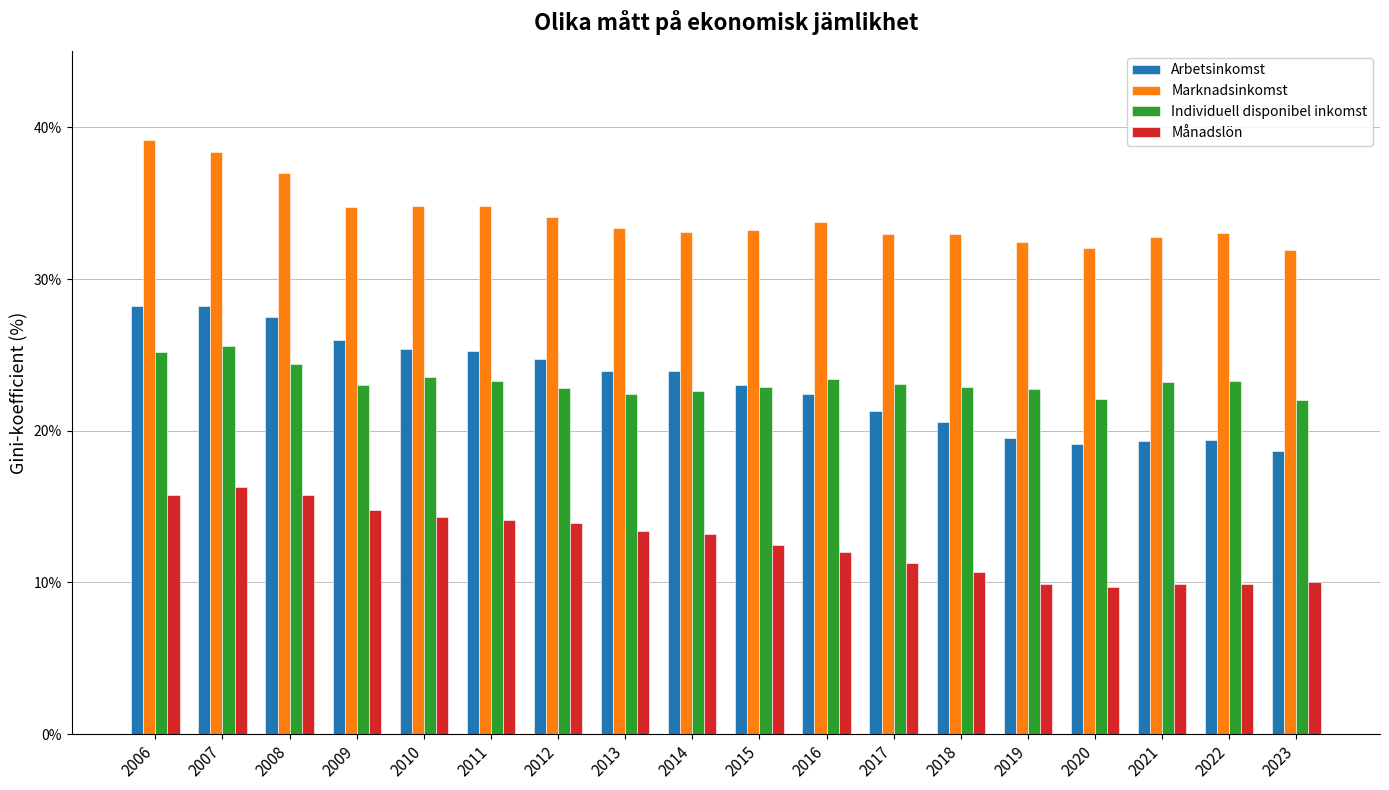

Rank the series by their maximum value, from highest to lowest.

Marknadsinkomst, Arbetsinkomst, Individuell disponibel inkomst, Månadslön